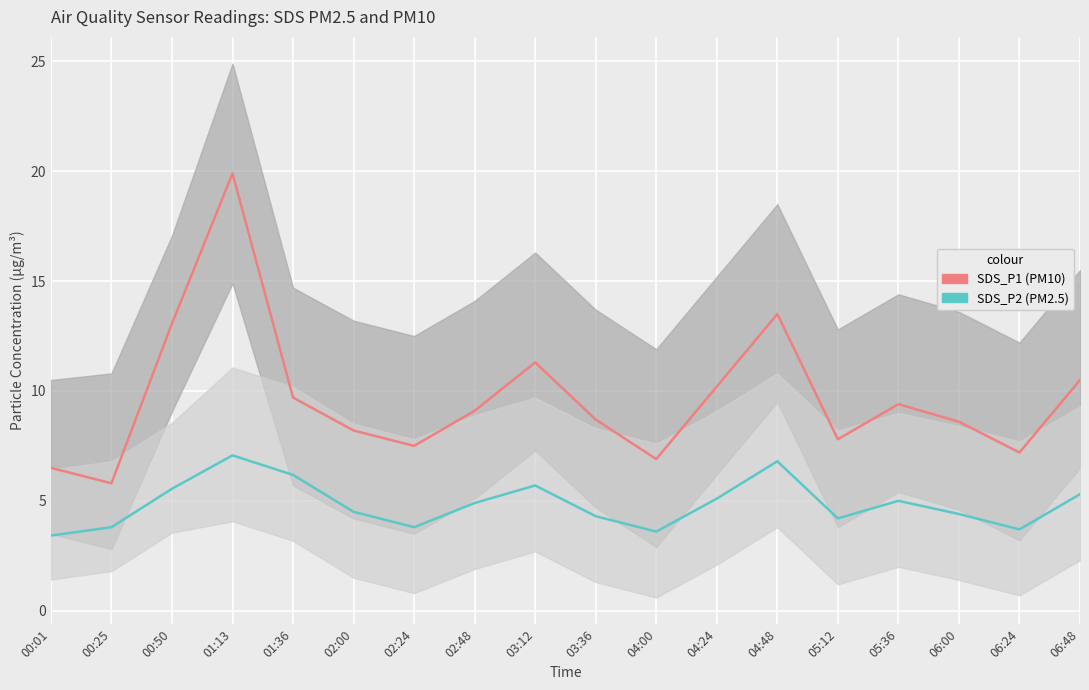

At which label is SDS_P2 (PM2.5) closest to 5?

05:36